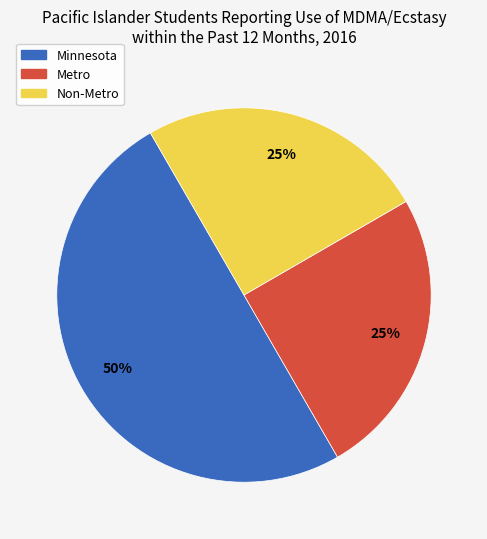

Does Non-Metro represent more than half of the total?

No